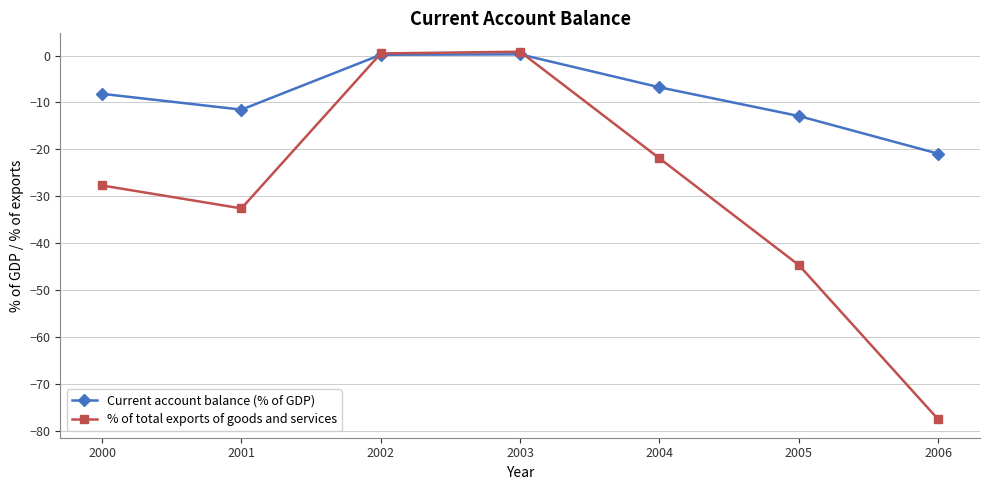

What is the lowest value of the % of total exports of goods and services series?

-77.6